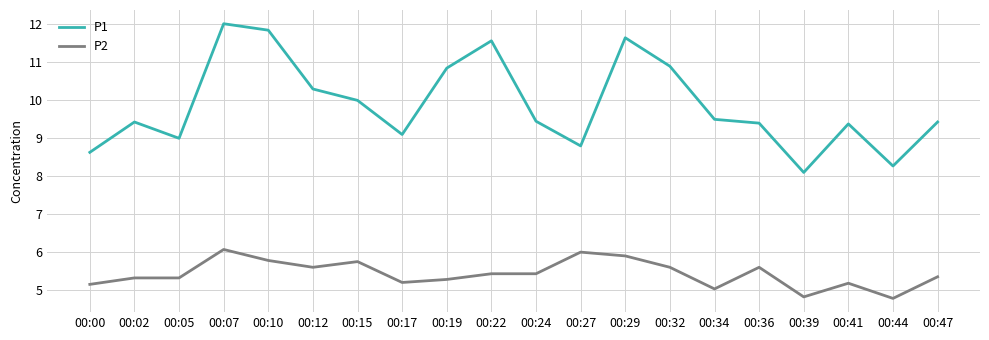

What is the difference between the P1 values at 00:27 and 00:02?

0.6